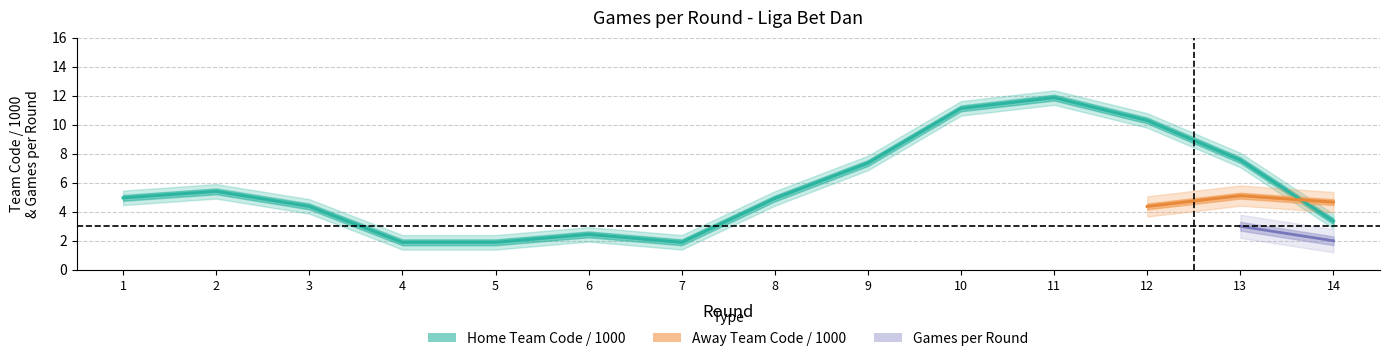

What is the average value?

4.7